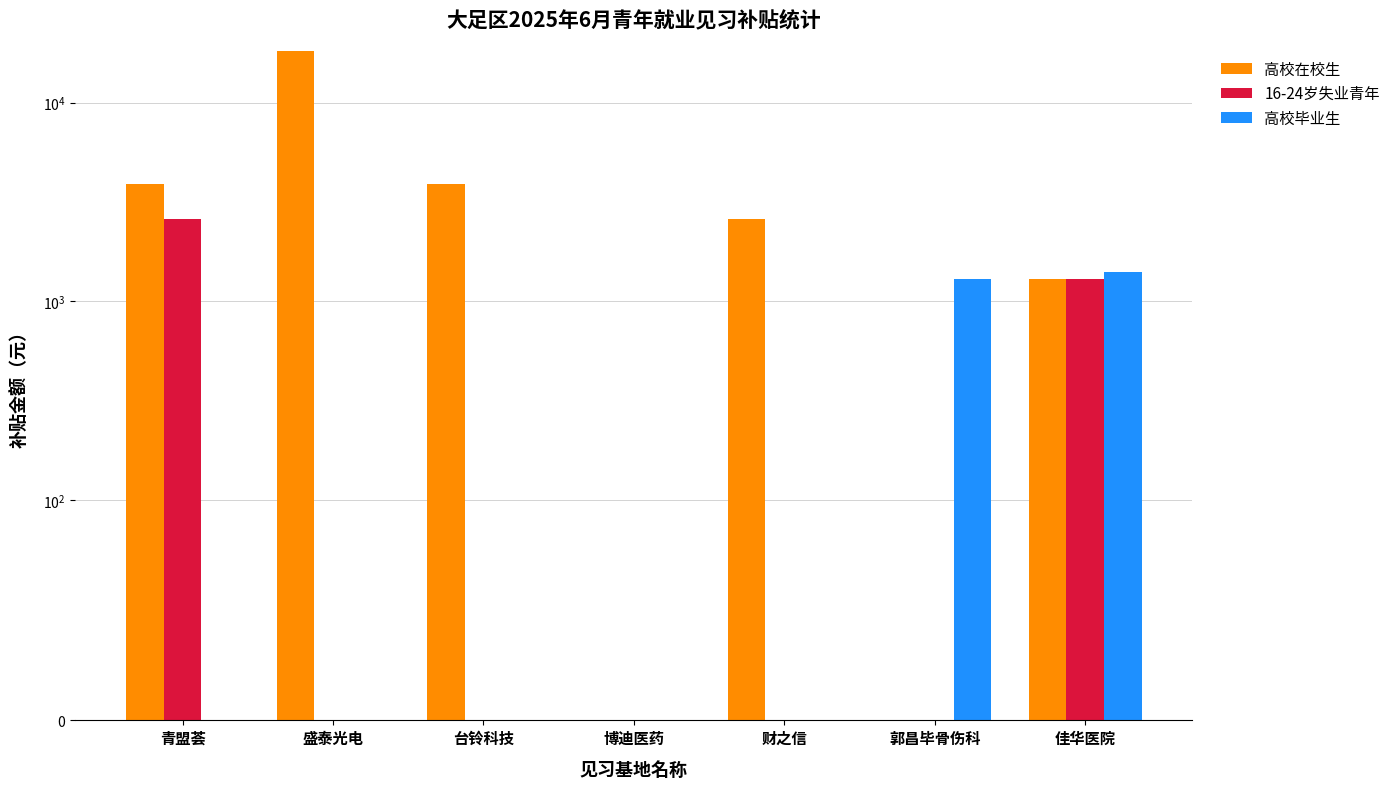

What is the total value across all series at 青盟荟?

6500